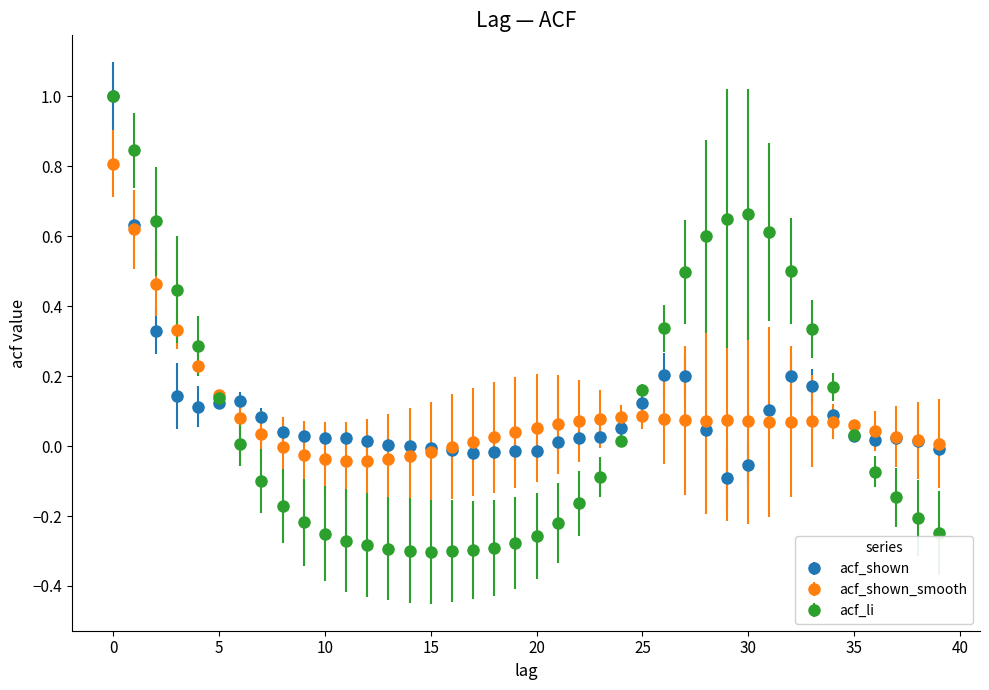

What are all the series names shown in the legend?

acf_shown, acf_shown_smooth, acf_li